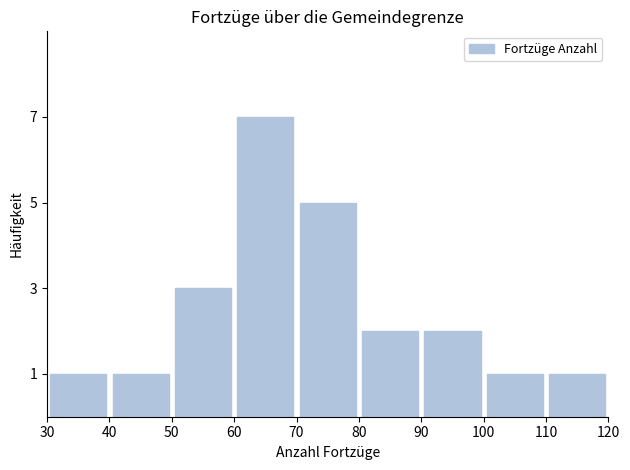

Reading left to right, list every bar in this chart as the range it spans on the x-axis followed by its height. The values are not printed on the chart, so give them approximately, as read against the axis.

30 to 40: 1
40 to 50: 1
50 to 60: 3
60 to 70: 7
70 to 80: 5
80 to 90: 2
90 to 100: 2
100 to 110: 1
110 to 120: 1